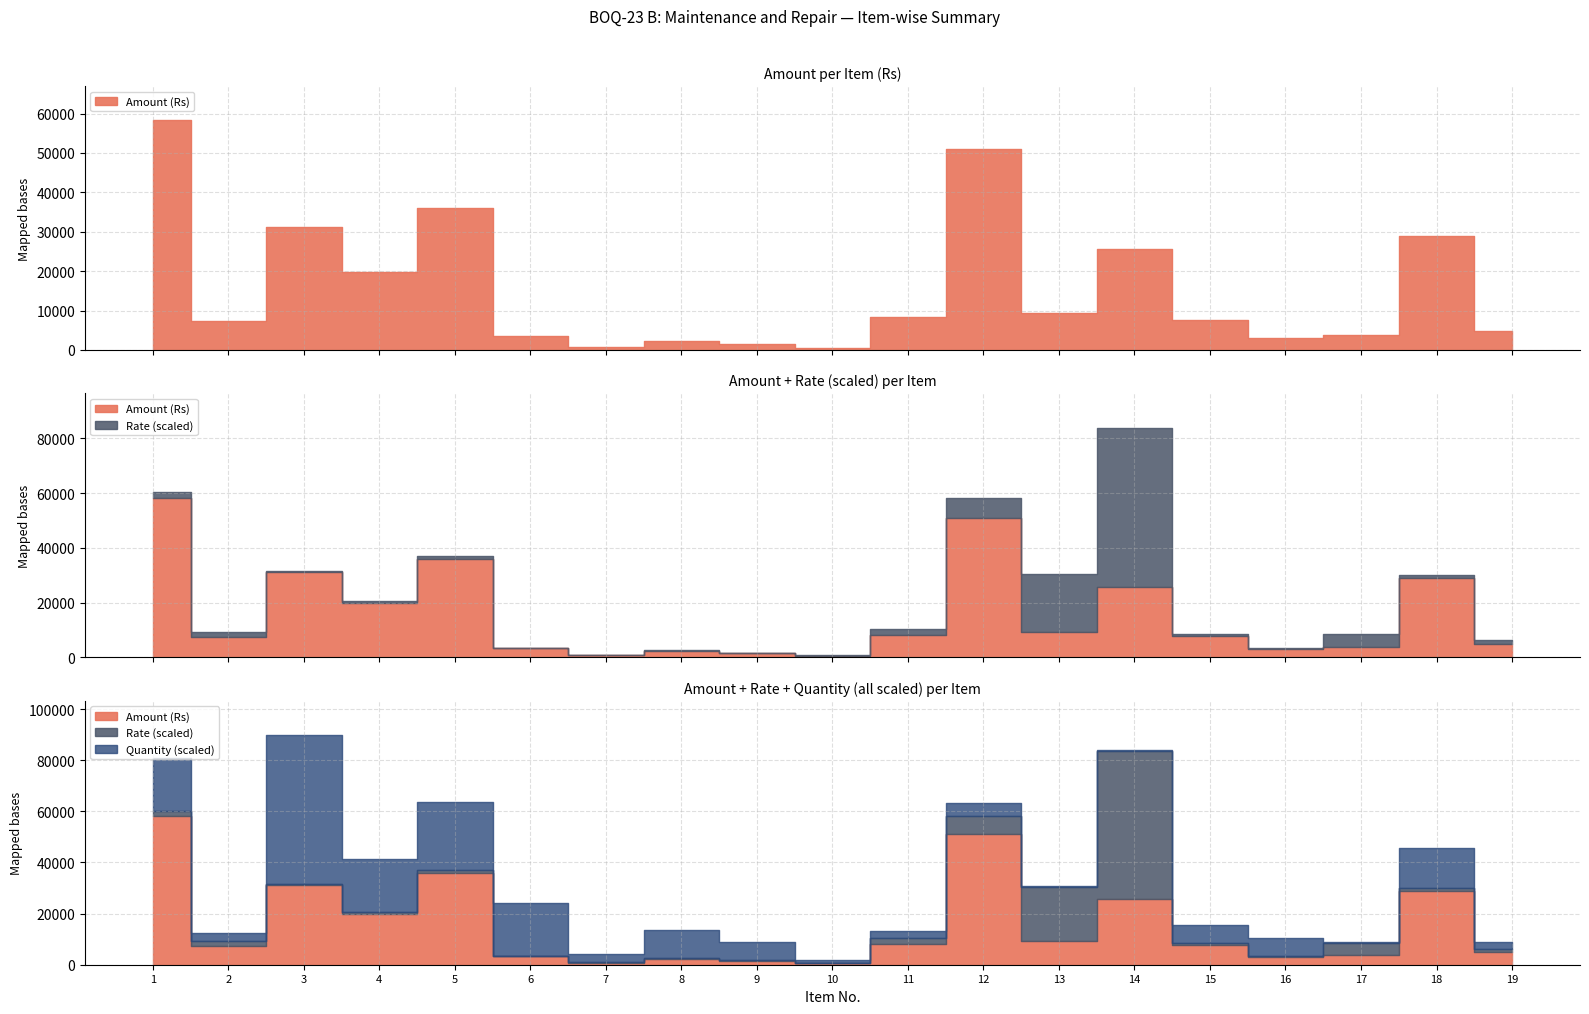

Between 5 and 18, which is larger?

5